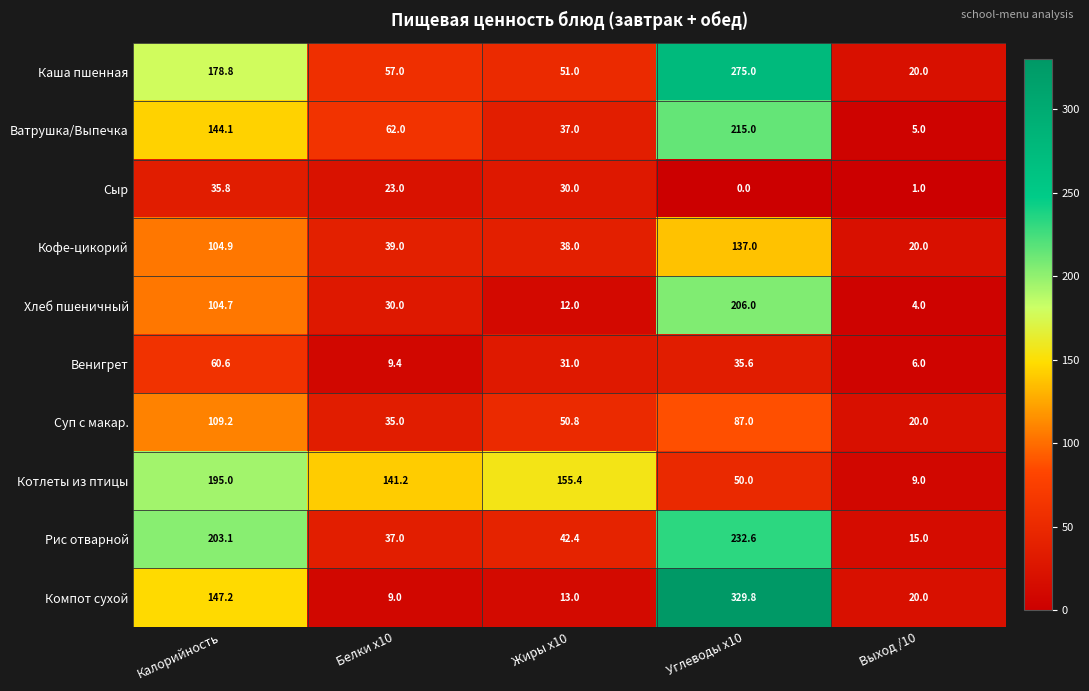

Rank the series at Белки x10 from highest to lowest value.

Котлеты из птицы, Ватрушка/Выпечка, Каша пшенная, Кофе-цикорий, Рис отварной, Суп с макар., Хлеб пшеничный, Сыр, Венигрет, Компот сухой